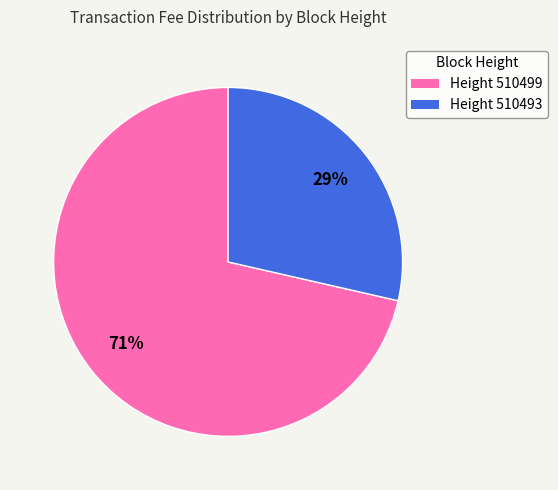

How many slices are in this pie chart?

2